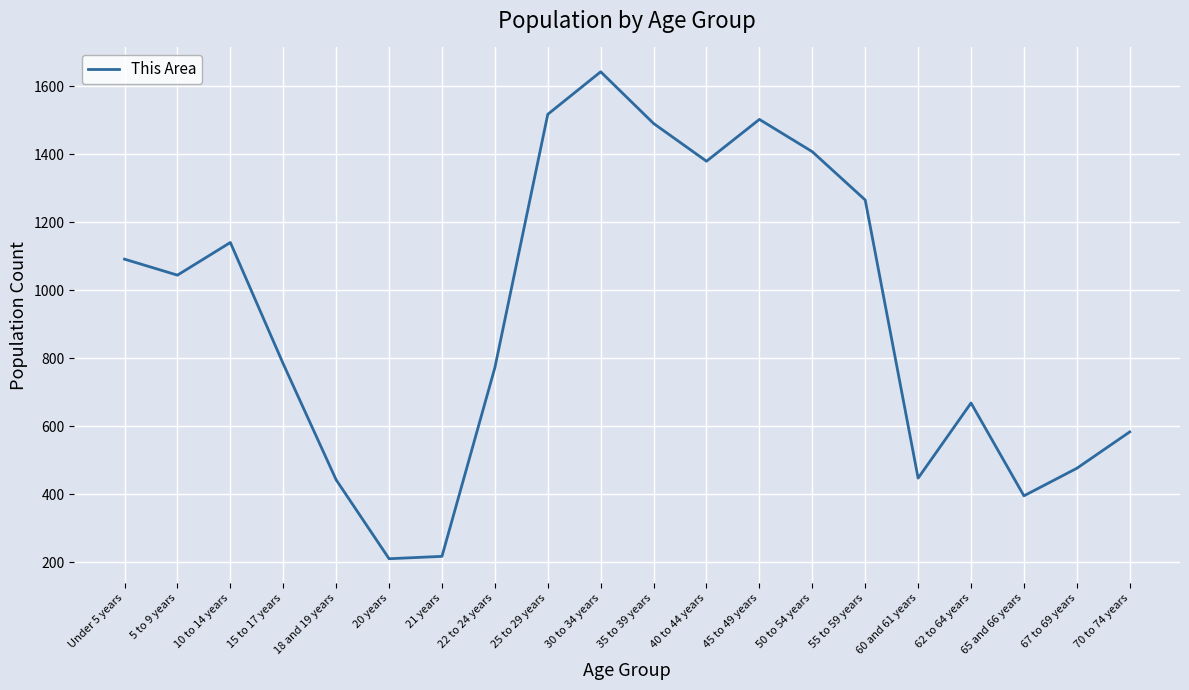

Where is the data nearest to the value 926?

5 to 9 years